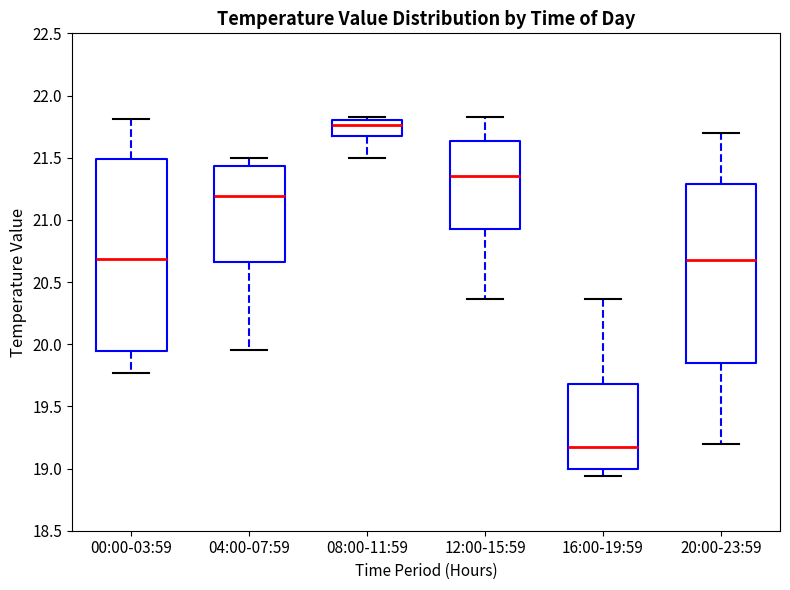

Which box has the highest median line?

08:00-11:59